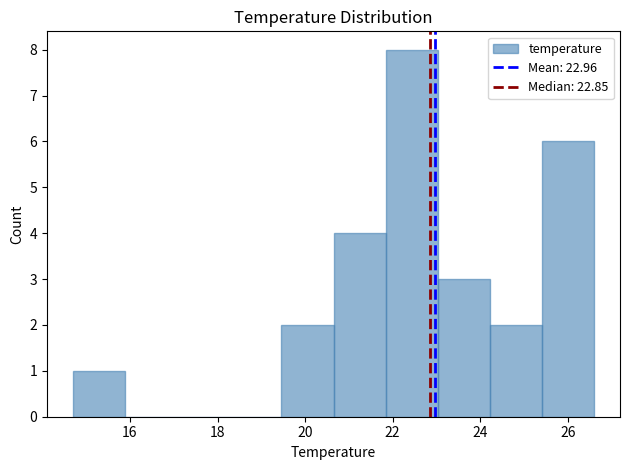

Reading left to right, list every bar in this chart as the range it spans on the x-axis followed by its height. Neither the bar edges nor the heights are printed on the chart, so give them approximately, as read against the axes.

14.8 to 15.8: 1
15.8 to 17.0: 0
17.0 to 18.2: 0
18.2 to 19.4: 0
19.4 to 20.6: 2
20.6 to 21.8: 4
21.8 to 23.0: 8
23.0 to 24.2: 3
24.2 to 25.4: 2
25.4 to 26.6: 6